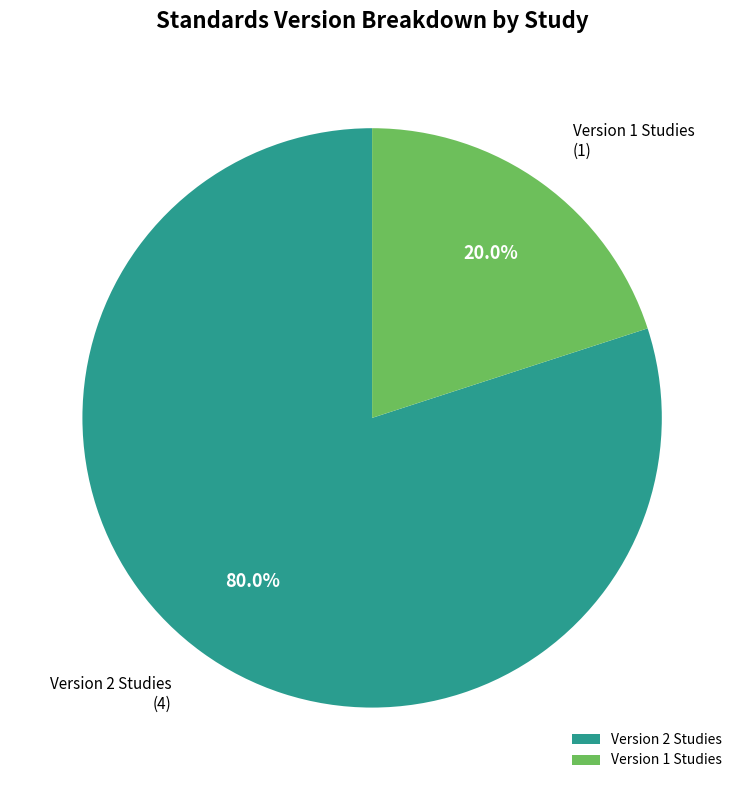

Does any single category account for the majority?

Yes